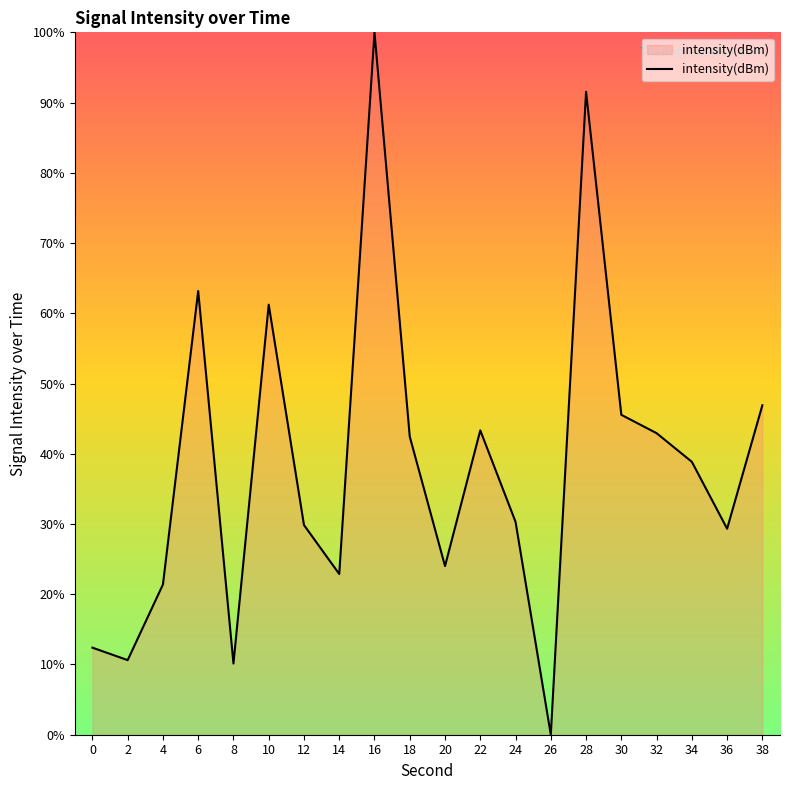

Which label corresponds to the largest value in the chart?

16